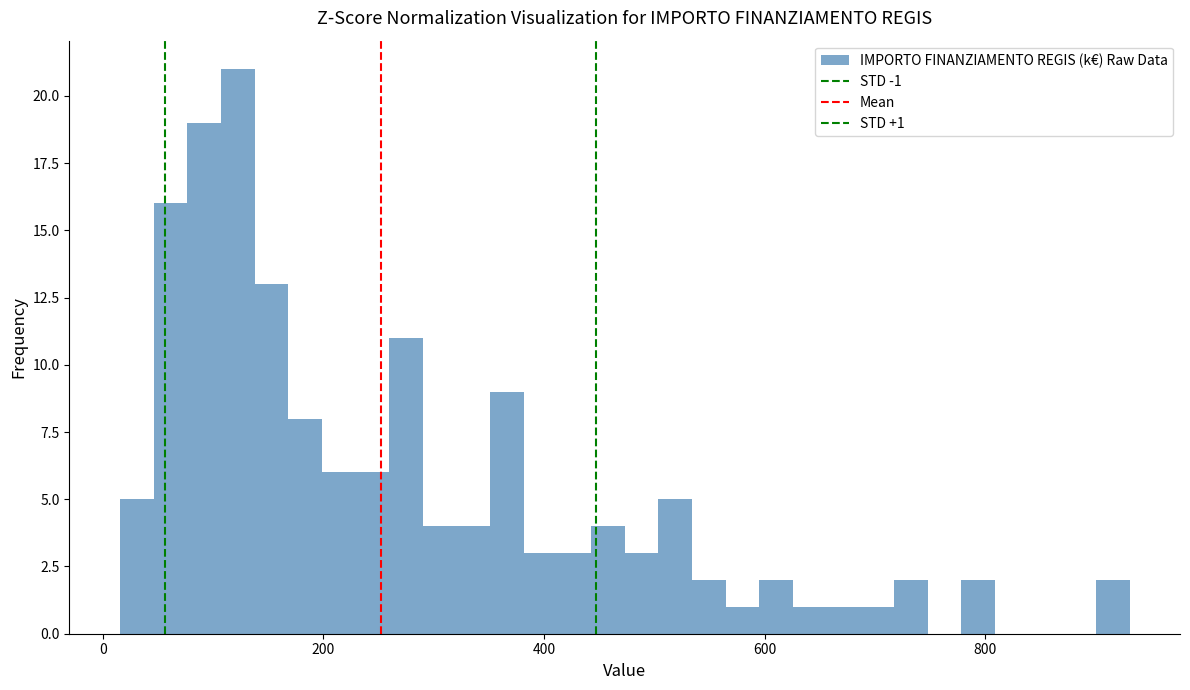

Read against the x-axis, roughly where is the centre of the tallest bar?

120